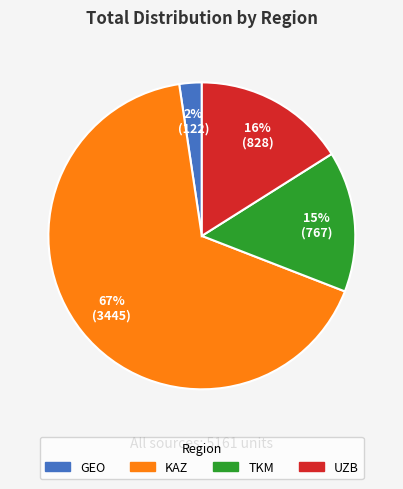

Is it true that UZB is 16% of the pie?

True